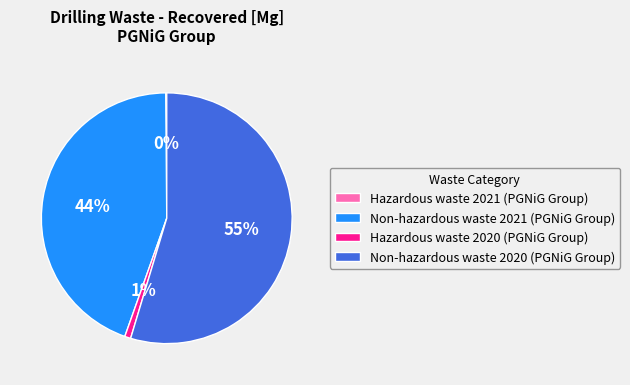

What percentage is the Non-hazardous waste 2021 (PGNiG Group) slice, to the nearest percent?

44%